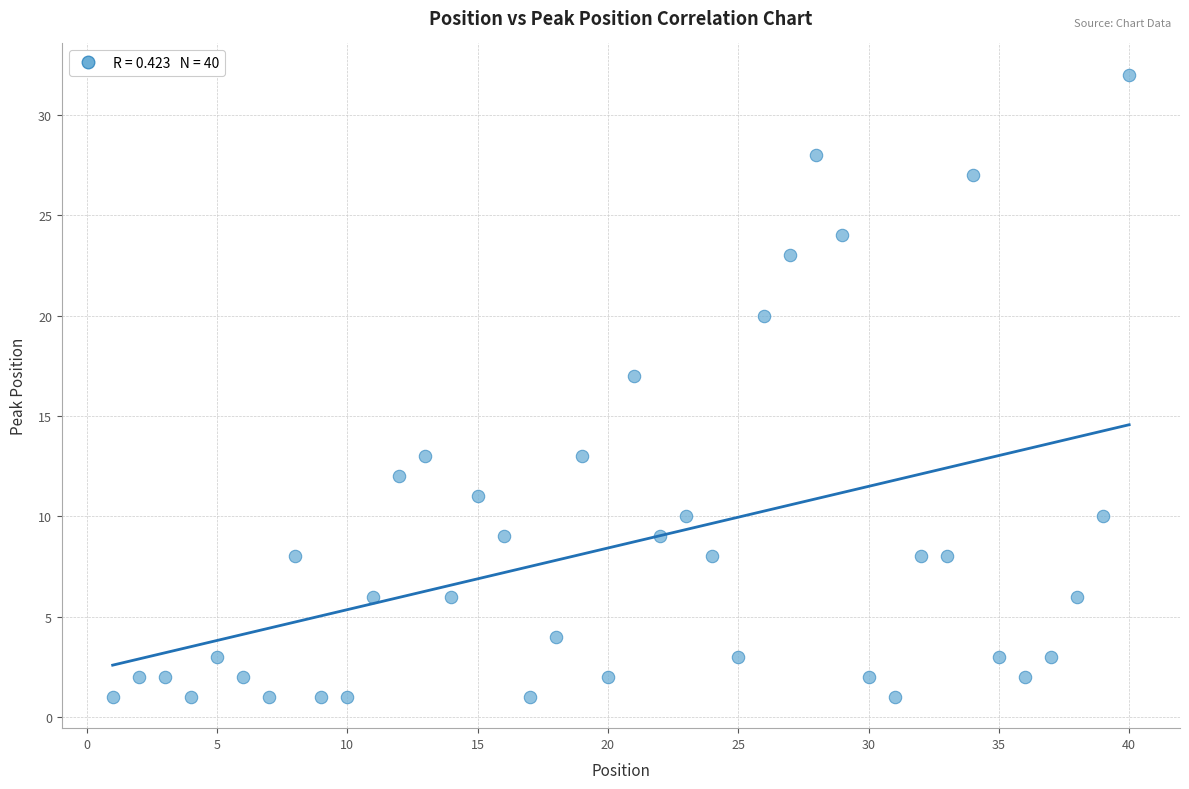

What Y value in the scatter plot is closest to 16?

17